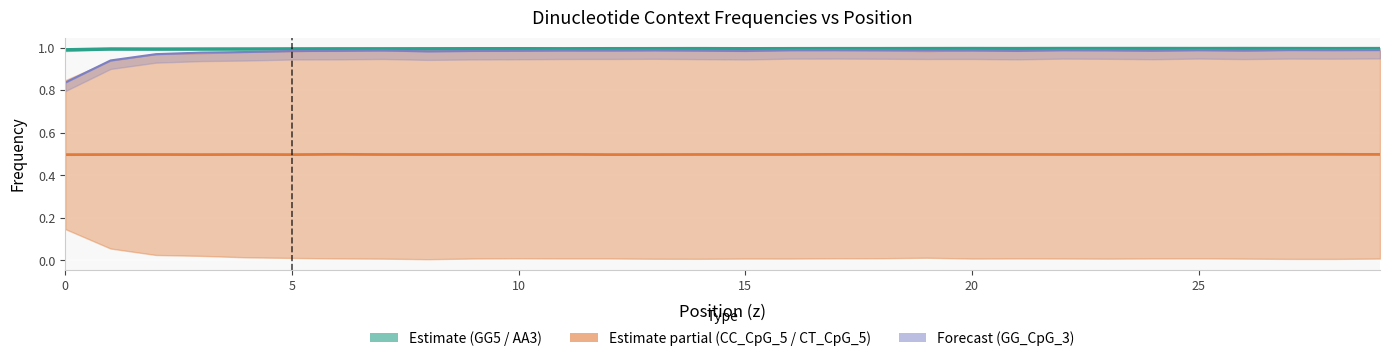

Where is the first local minimum for CT_CpG_5?

15